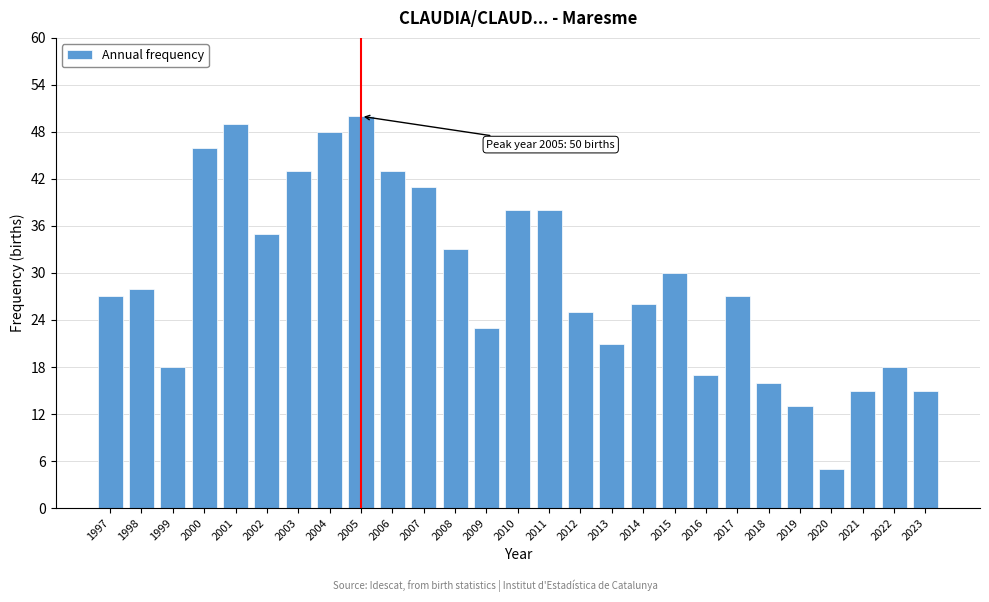

Reading right to left, list all the values displayed in this chart.

2023=15	2022=18	2021=15	2020=5	2019=13	2018=16	2017=27	2016=17	2015=30	2014=26	2013=21	2012=25	2011=38	2010=38	2009=23	2008=33	2007=41	2006=43	2005=50	2004=48	2003=43	2002=35	2001=49	2000=46	1999=18	1998=28	1997=27